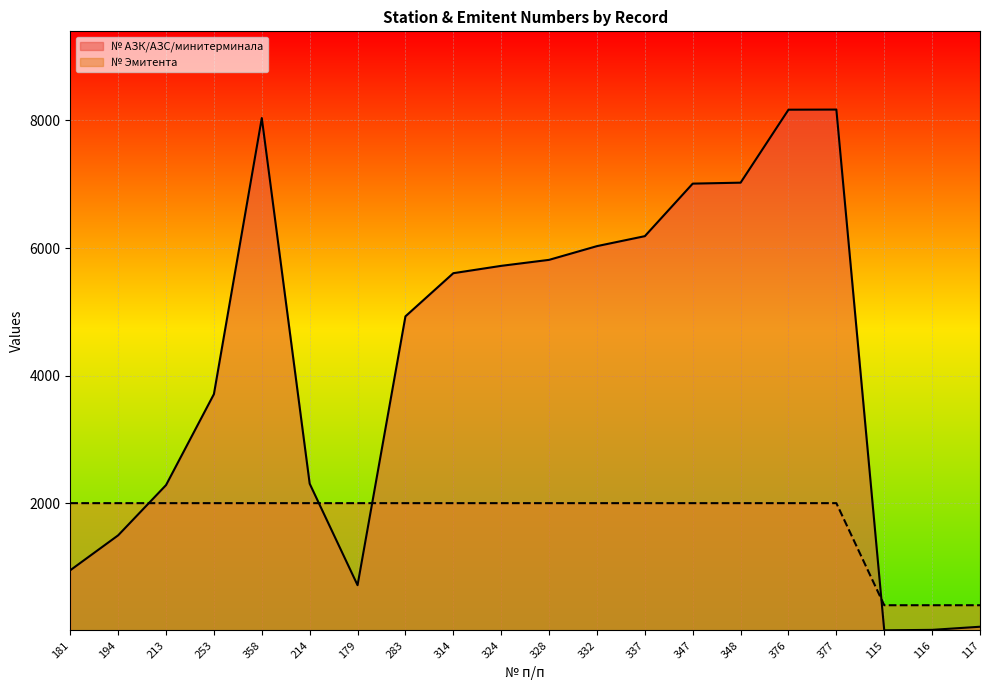

At which category does the chart reach its minimum across all series?

115